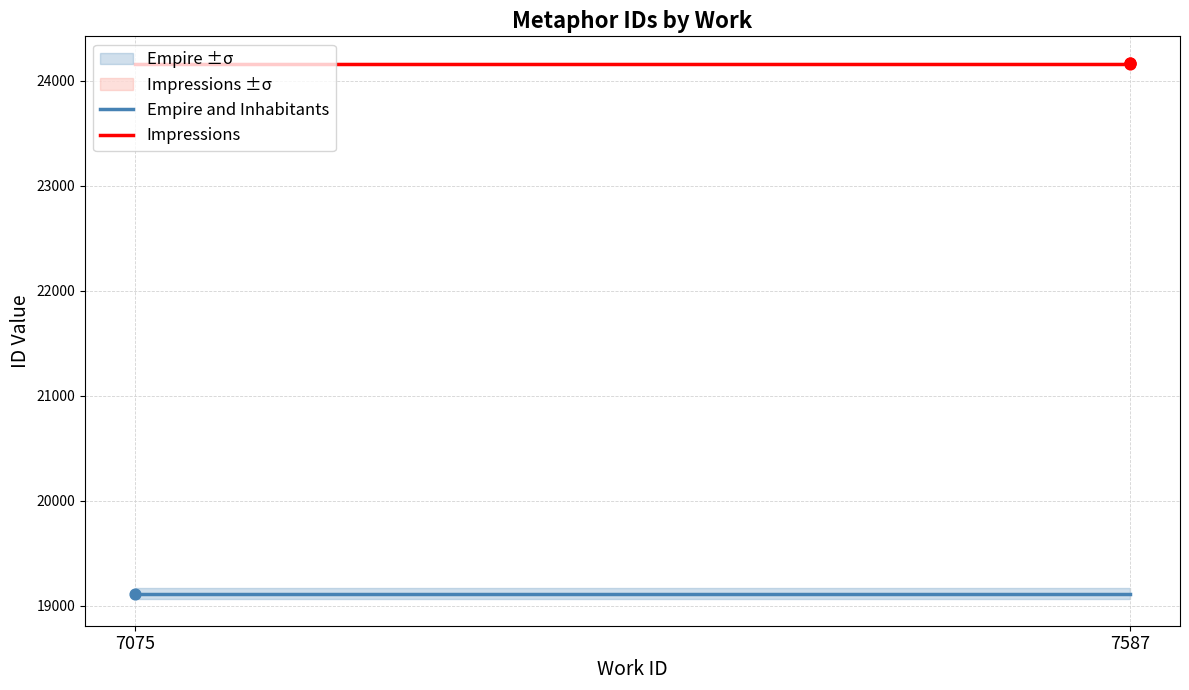

Which series reaches the maximum Y coordinate?

Impressions